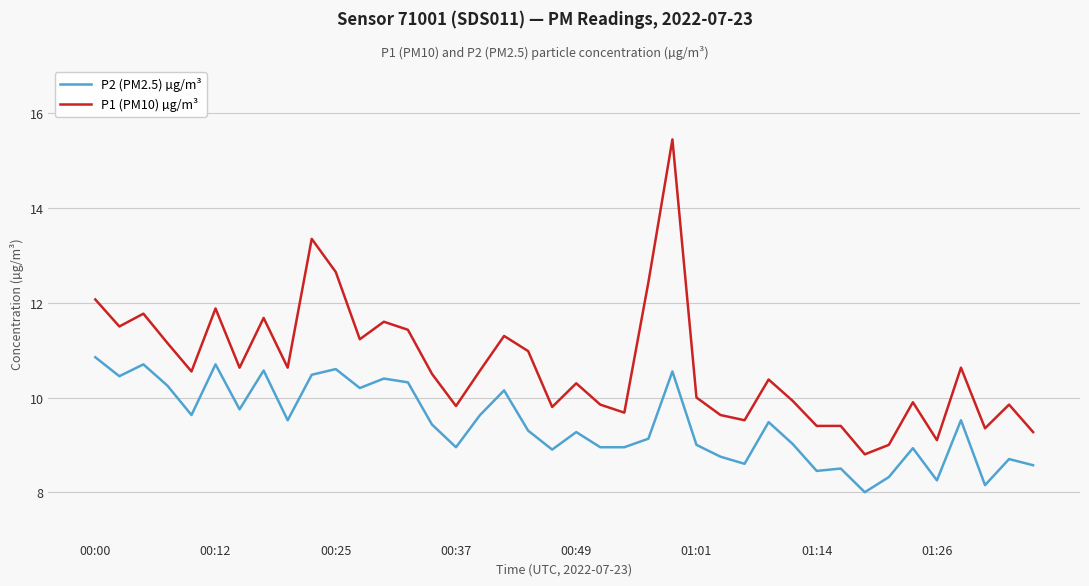

Which series has the largest total across all categories?

P1 (PM10) µg/m³